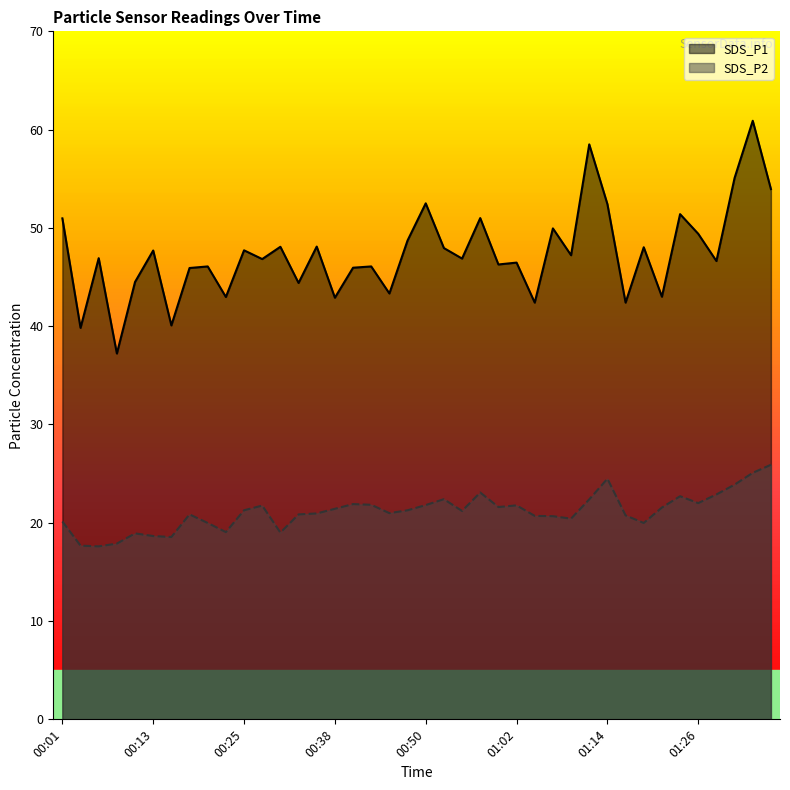

Is it true that SDS_P1 equals 42.4 at 01:17?

True